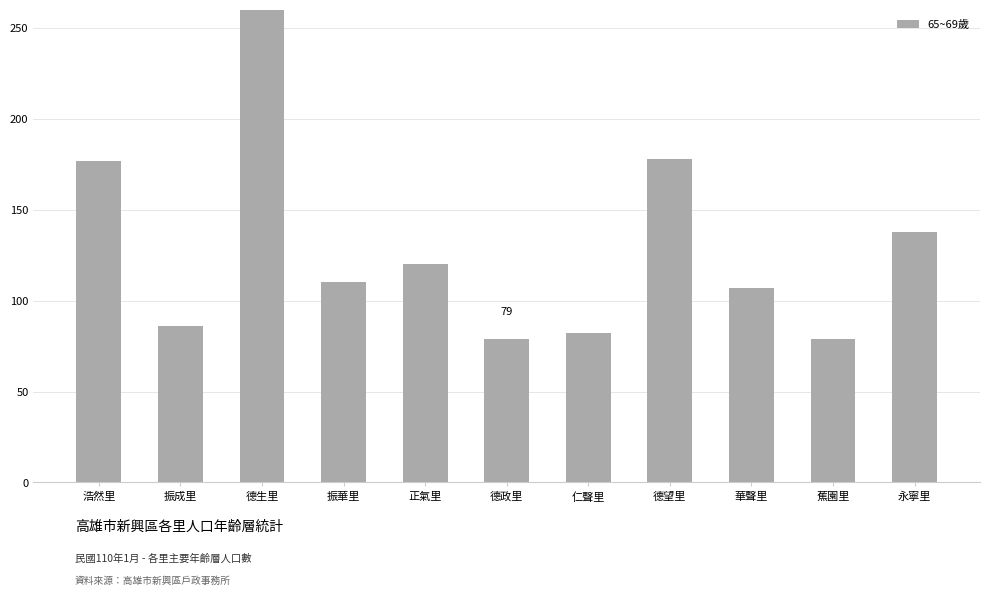

What is the ratio of the value at 振華里 to the value at 浩然里?

0.6